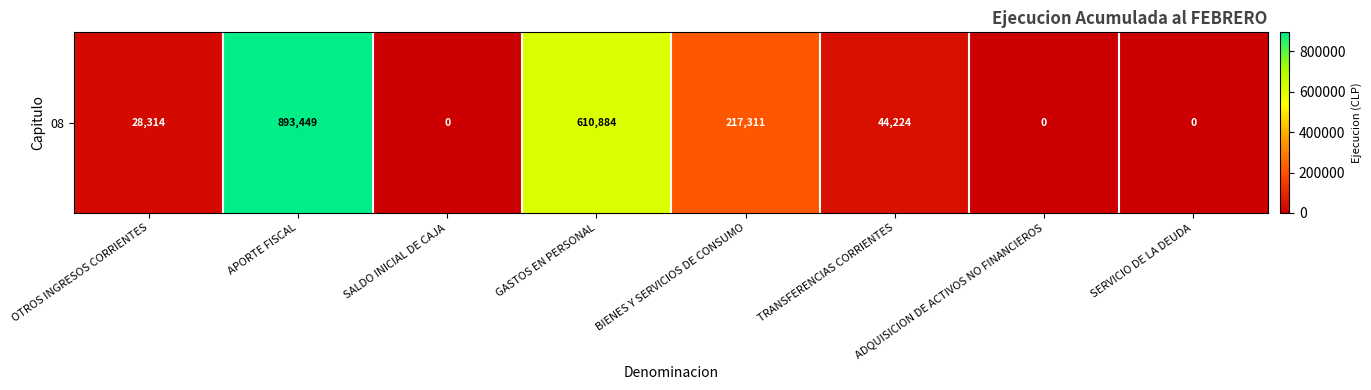

What is the change in value from GASTOS EN PERSONAL to SERVICIO DE LA DEUDA?

-610884